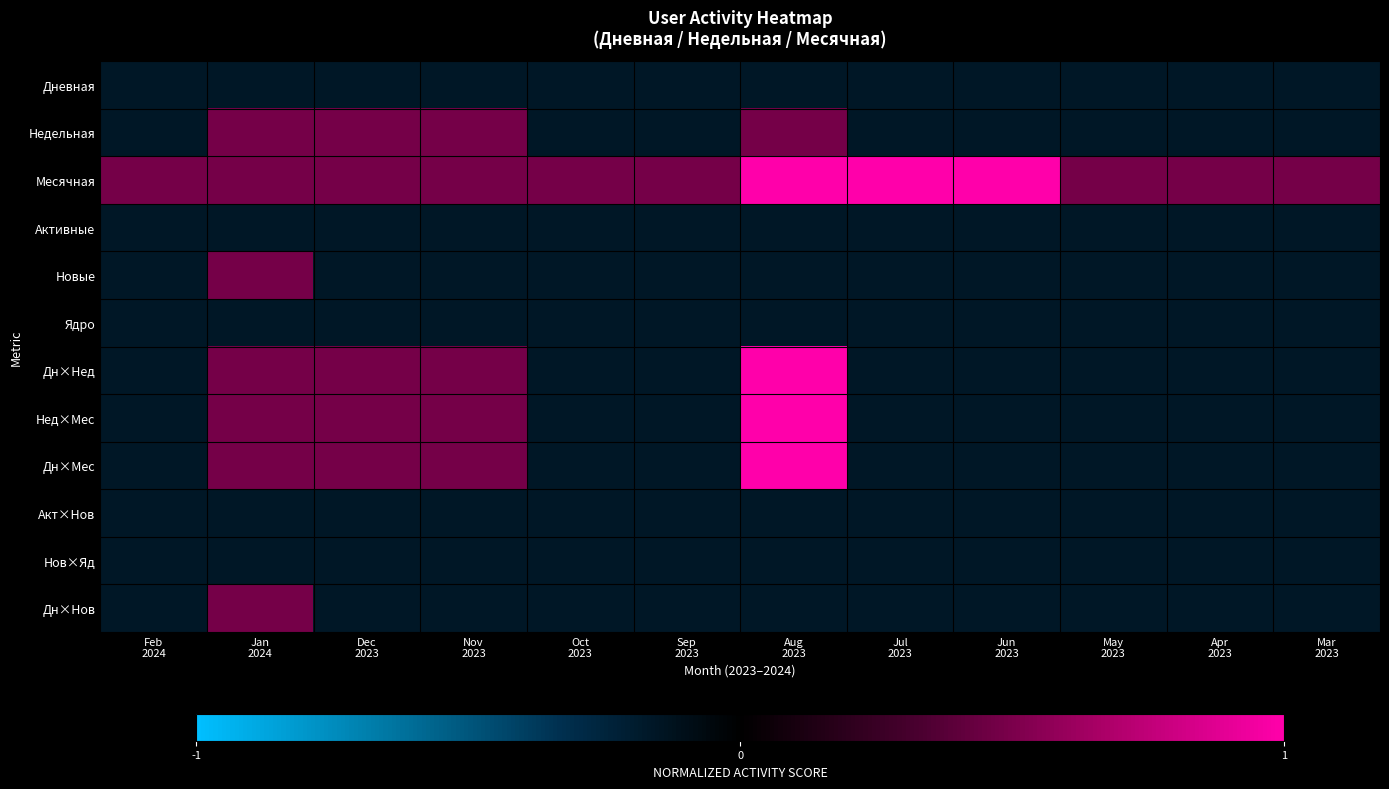

Reading left to right, extract all data points from this chart.

Дневная: Feb
2024=-0.2	Jan
2024=-0.2	Dec
2023=-0.2	Nov
2023=-0.2	Oct
2023=-0.2	Sep
2023=-0.2	Aug
2023=-0.2	Jul
2023=-0.2	Jun
2023=-0.2	May
2023=-0.2	Apr
2023=-0.2	Mar
2023=-0.2
Недельная: Feb
2024=-0.2	Jan
2024=0.5	Dec
2023=0.5	Nov
2023=0.5	Oct
2023=-0.2	Sep
2023=-0.2	Aug
2023=0.5	Jul
2023=-0.2	Jun
2023=-0.2	May
2023=-0.2	Apr
2023=-0.2	Mar
2023=-0.2
Месячная: Feb
2024=0.5	Jan
2024=0.5	Dec
2023=0.5	Nov
2023=0.5	Oct
2023=0.5	Sep
2023=0.5	Aug
2023=1.0	Jul
2023=1.0	Jun
2023=1.0	May
2023=0.5	Apr
2023=0.5	Mar
2023=0.5
Активные: Feb
2024=-0.2	Jan
2024=-0.2	Dec
2023=-0.2	Nov
2023=-0.2	Oct
2023=-0.2	Sep
2023=-0.2	Aug
2023=-0.2	Jul
2023=-0.2	Jun
2023=-0.2	May
2023=-0.2	Apr
2023=-0.2	Mar
2023=-0.2
Новые: Feb
2024=-0.2	Jan
2024=0.5	Dec
2023=-0.2	Nov
2023=-0.2	Oct
2023=-0.2	Sep
2023=-0.2	Aug
2023=-0.2	Jul
2023=-0.2	Jun
2023=-0.2	May
2023=-0.2	Apr
2023=-0.2	Mar
2023=-0.2
Ядро: Feb
2024=-0.2	Jan
2024=-0.2	Dec
2023=-0.2	Nov
2023=-0.2	Oct
2023=-0.2	Sep
2023=-0.2	Aug
2023=-0.2	Jul
2023=-0.2	Jun
2023=-0.2	May
2023=-0.2	Apr
2023=-0.2	Mar
2023=-0.2
Дн×Нед: Feb
2024=-0.2	Jan
2024=0.5	Dec
2023=0.5	Nov
2023=0.5	Oct
2023=-0.2	Sep
2023=-0.2	Aug
2023=1.0	Jul
2023=-0.2	Jun
2023=-0.2	May
2023=-0.2	Apr
2023=-0.2	Mar
2023=-0.2
Нед×Мес: Feb
2024=-0.2	Jan
2024=0.5	Dec
2023=0.5	Nov
2023=0.5	Oct
2023=-0.2	Sep
2023=-0.2	Aug
2023=1.0	Jul
2023=-0.2	Jun
2023=-0.2	May
2023=-0.2	Apr
2023=-0.2	Mar
2023=-0.2
Дн×Мес: Feb
2024=-0.2	Jan
2024=0.5	Dec
2023=0.5	Nov
2023=0.5	Oct
2023=-0.2	Sep
2023=-0.2	Aug
2023=1.0	Jul
2023=-0.2	Jun
2023=-0.2	May
2023=-0.2	Apr
2023=-0.2	Mar
2023=-0.2
Акт×Нов: Feb
2024=-0.2	Jan
2024=-0.2	Dec
2023=-0.2	Nov
2023=-0.2	Oct
2023=-0.2	Sep
2023=-0.2	Aug
2023=-0.2	Jul
2023=-0.2	Jun
2023=-0.2	May
2023=-0.2	Apr
2023=-0.2	Mar
2023=-0.2
Нов×Яд: Feb
2024=-0.2	Jan
2024=-0.2	Dec
2023=-0.2	Nov
2023=-0.2	Oct
2023=-0.2	Sep
2023=-0.2	Aug
2023=-0.2	Jul
2023=-0.2	Jun
2023=-0.2	May
2023=-0.2	Apr
2023=-0.2	Mar
2023=-0.2
Дн×Нов: Feb
2024=-0.2	Jan
2024=0.5	Dec
2023=-0.2	Nov
2023=-0.2	Oct
2023=-0.2	Sep
2023=-0.2	Aug
2023=-0.2	Jul
2023=-0.2	Jun
2023=-0.2	May
2023=-0.2	Apr
2023=-0.2	Mar
2023=-0.2